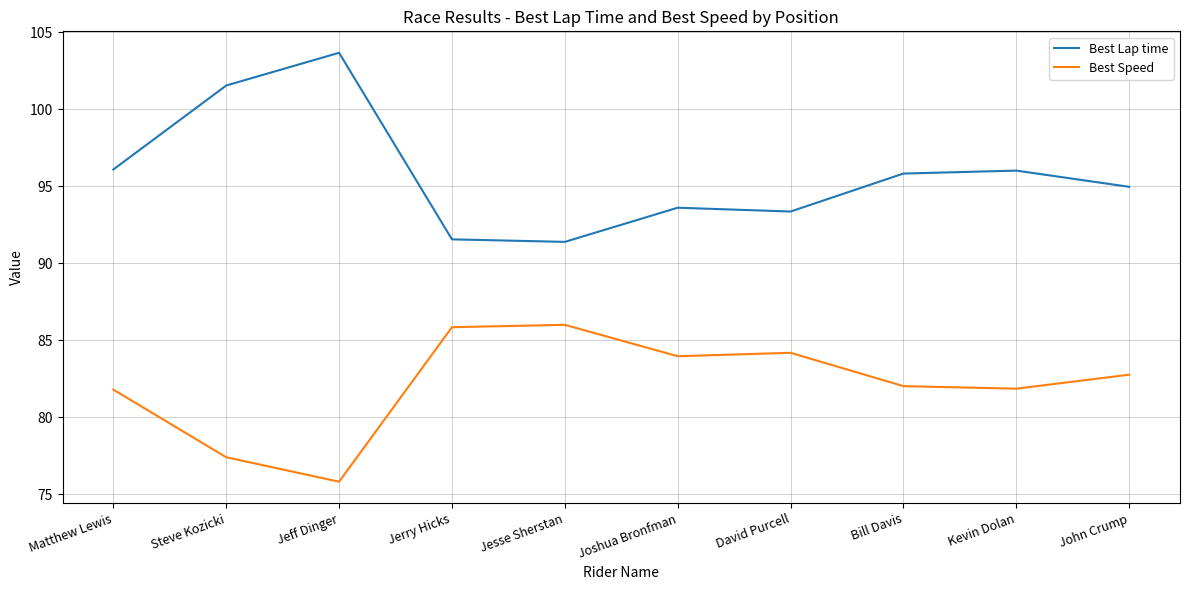

What position from the left is Joshua Bronfman?

6